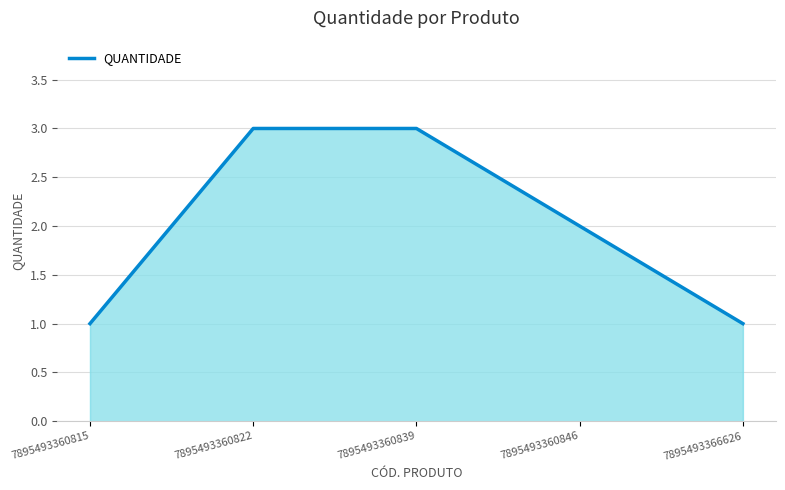

What is the maximum value shown in the chart?

3